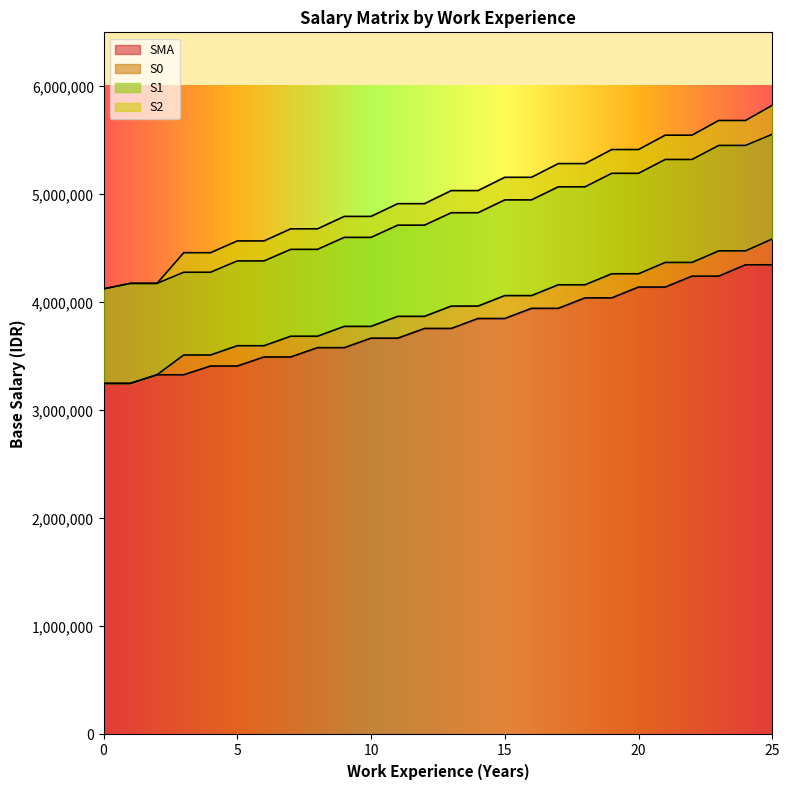

How many lines are shown in the chart?

4